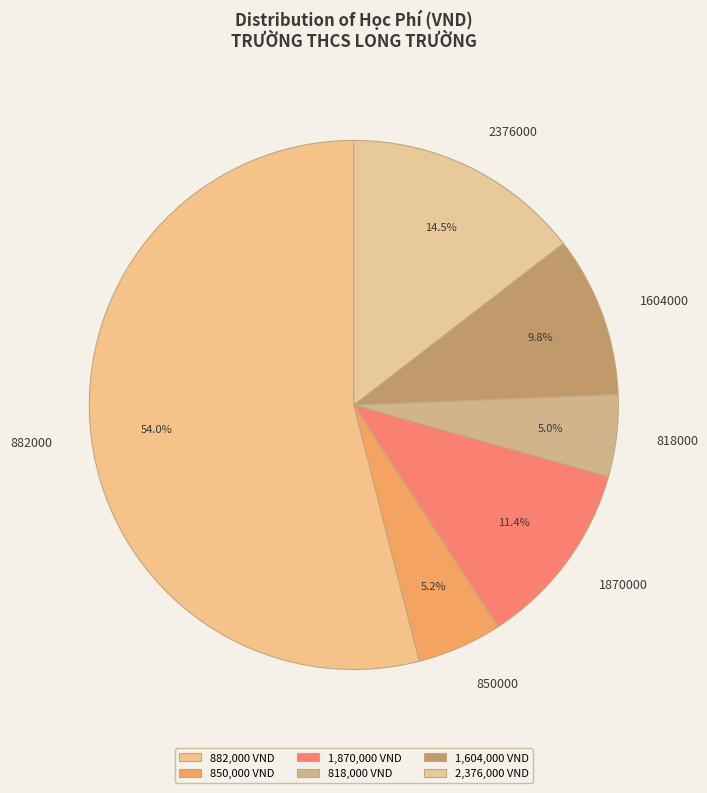

Which has a higher value, 2376000 or 882000?

882000